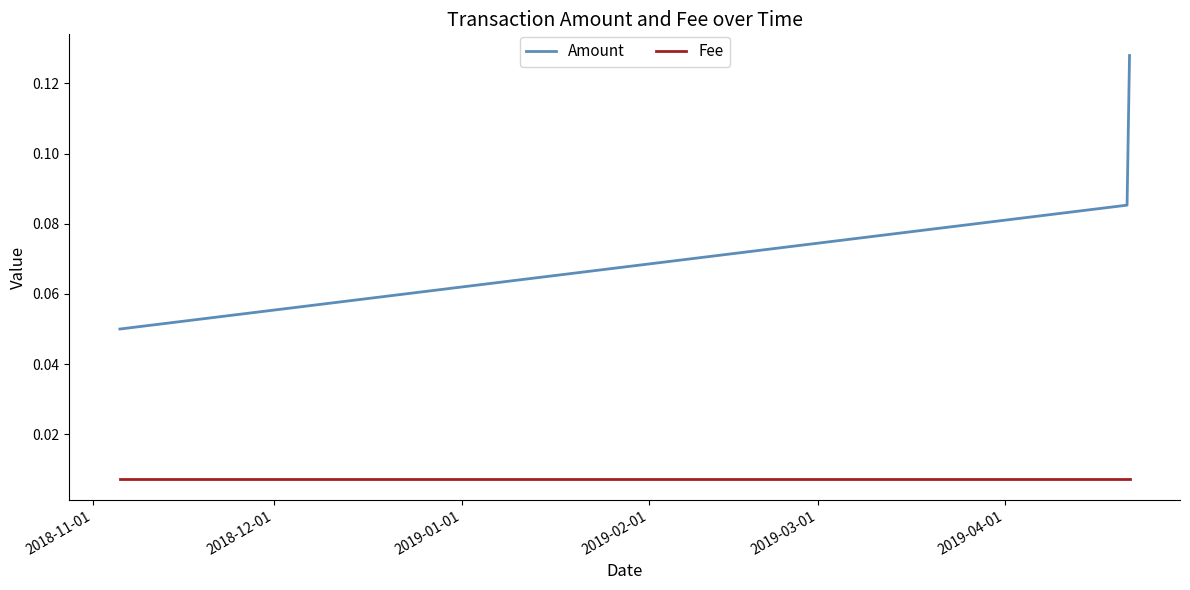

Which series has the largest total across all categories?

Amount